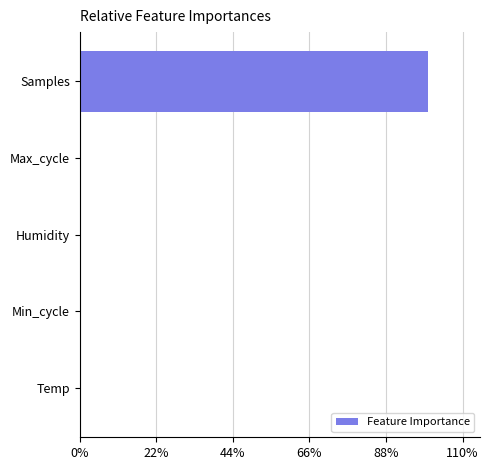

Which has a higher value, Samples or Min_cycle?

Samples